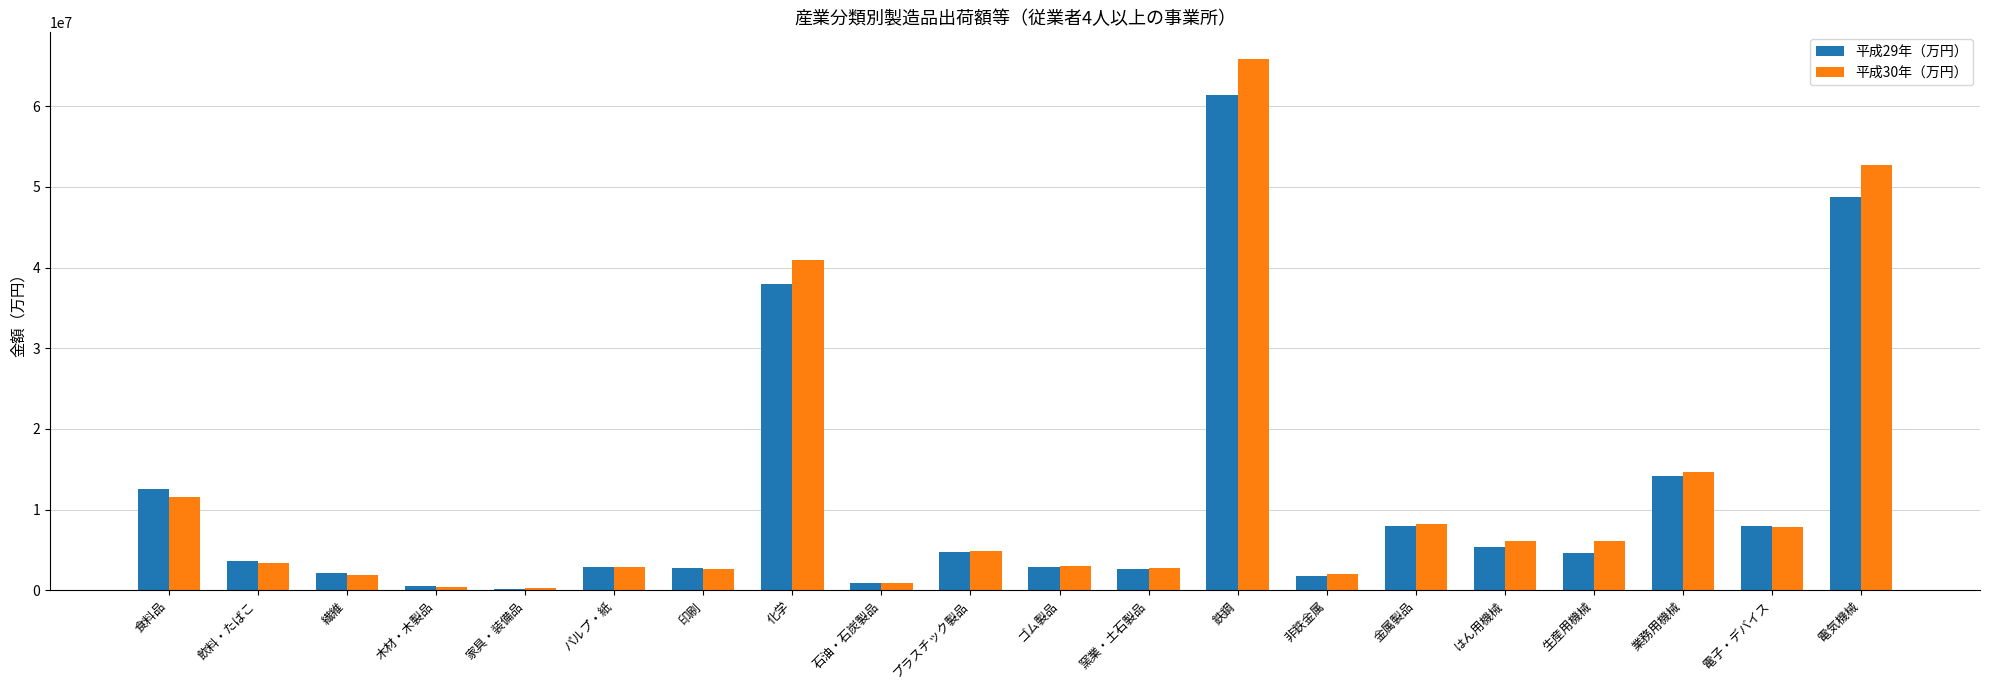

At which label does 平成30年（万円） first exceed 4819346?

食料品